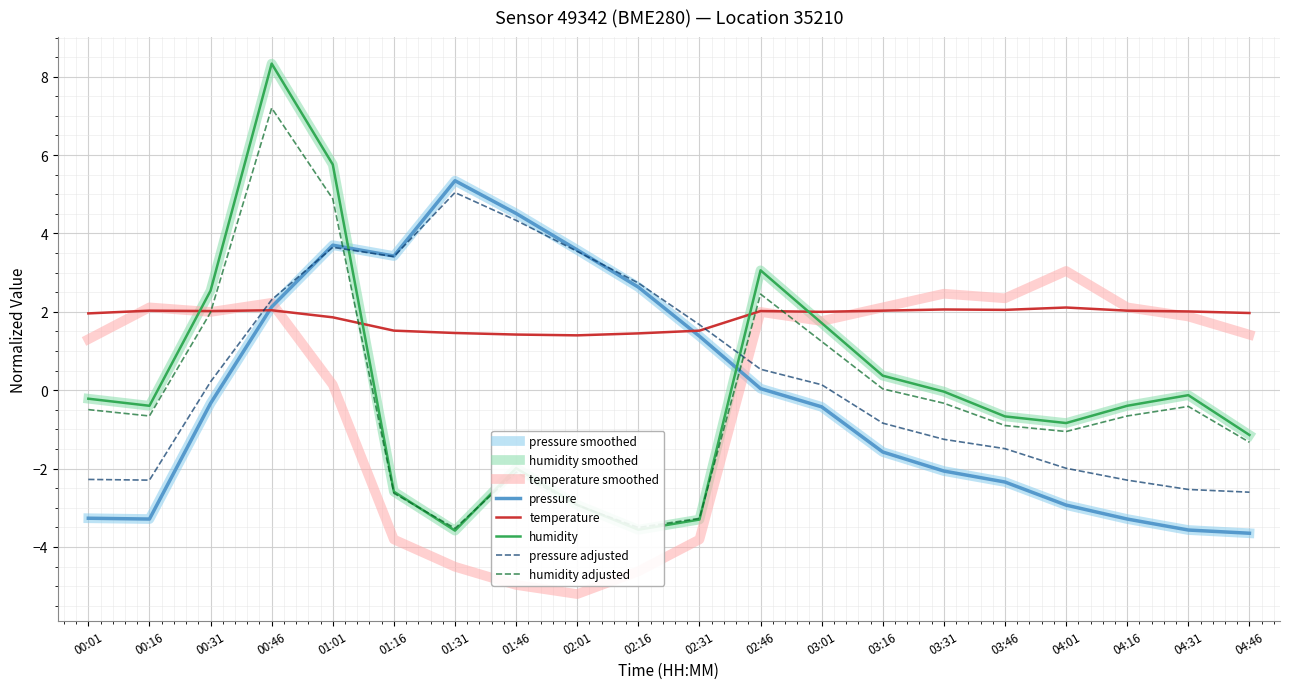

Does the chart have visible grid lines?

Yes